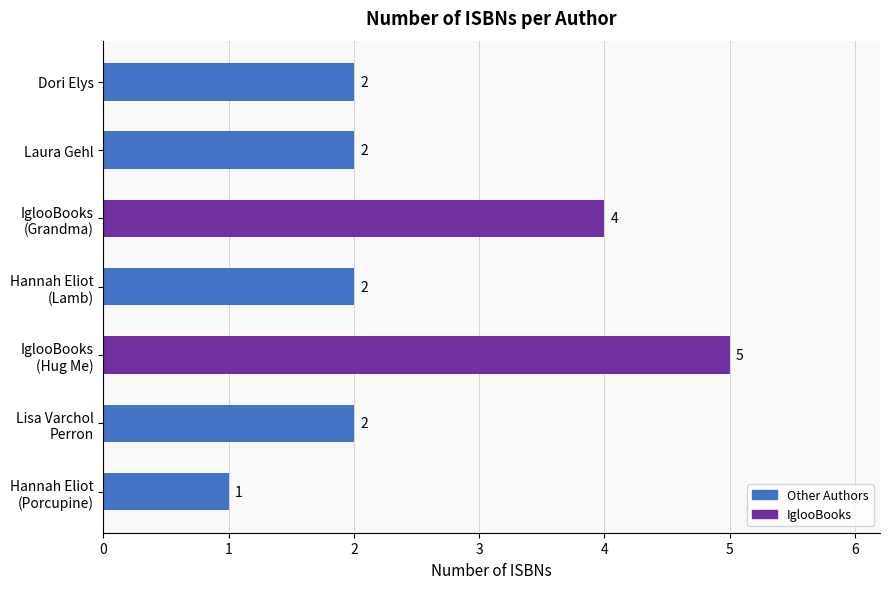

What is the value of the 7th bar from the top?

1